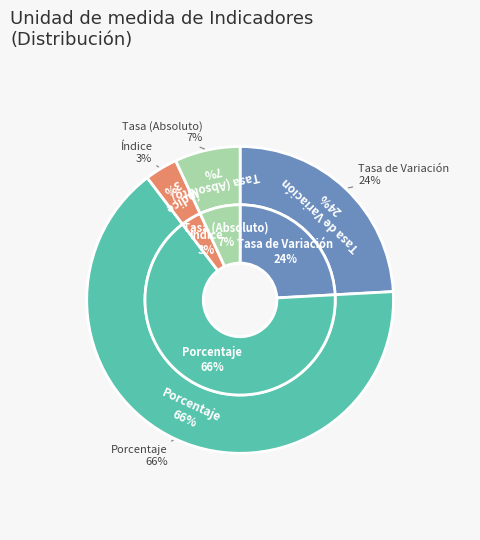

Combined, what portion of the pie is Tasa de Variación and Tasa (Absoluto)?

31.0%